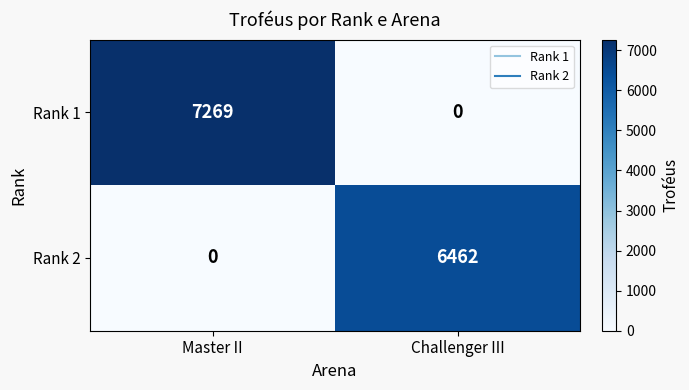

What is the total value across all series at Challenger III?

6462